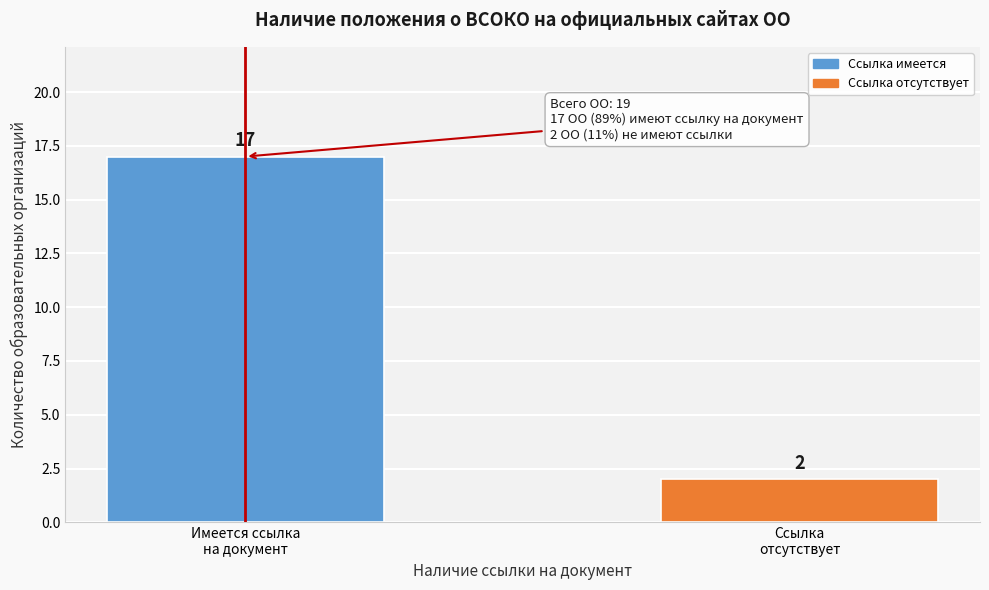

Reading left to right, list all the values displayed in this chart.

17	2